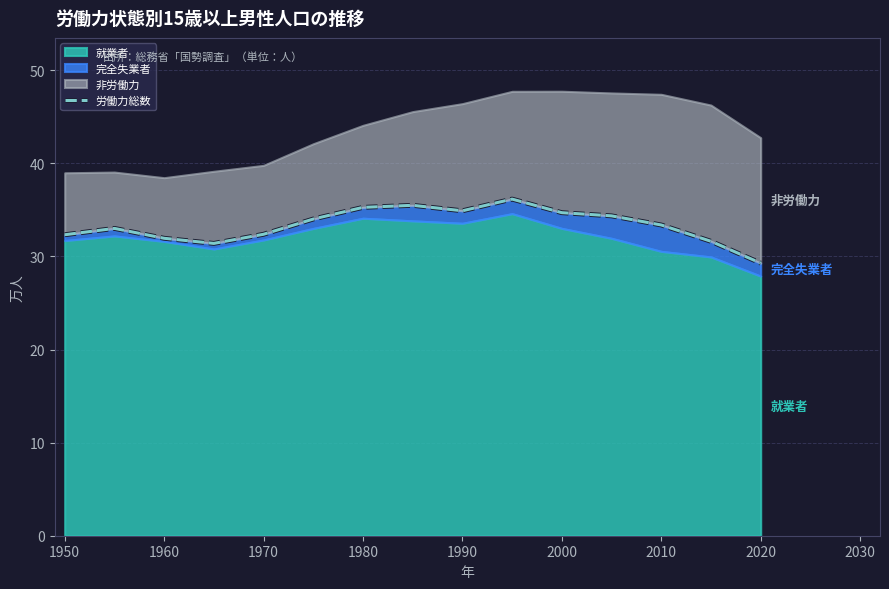

Is it true that the value at 11 is 59.2?

False